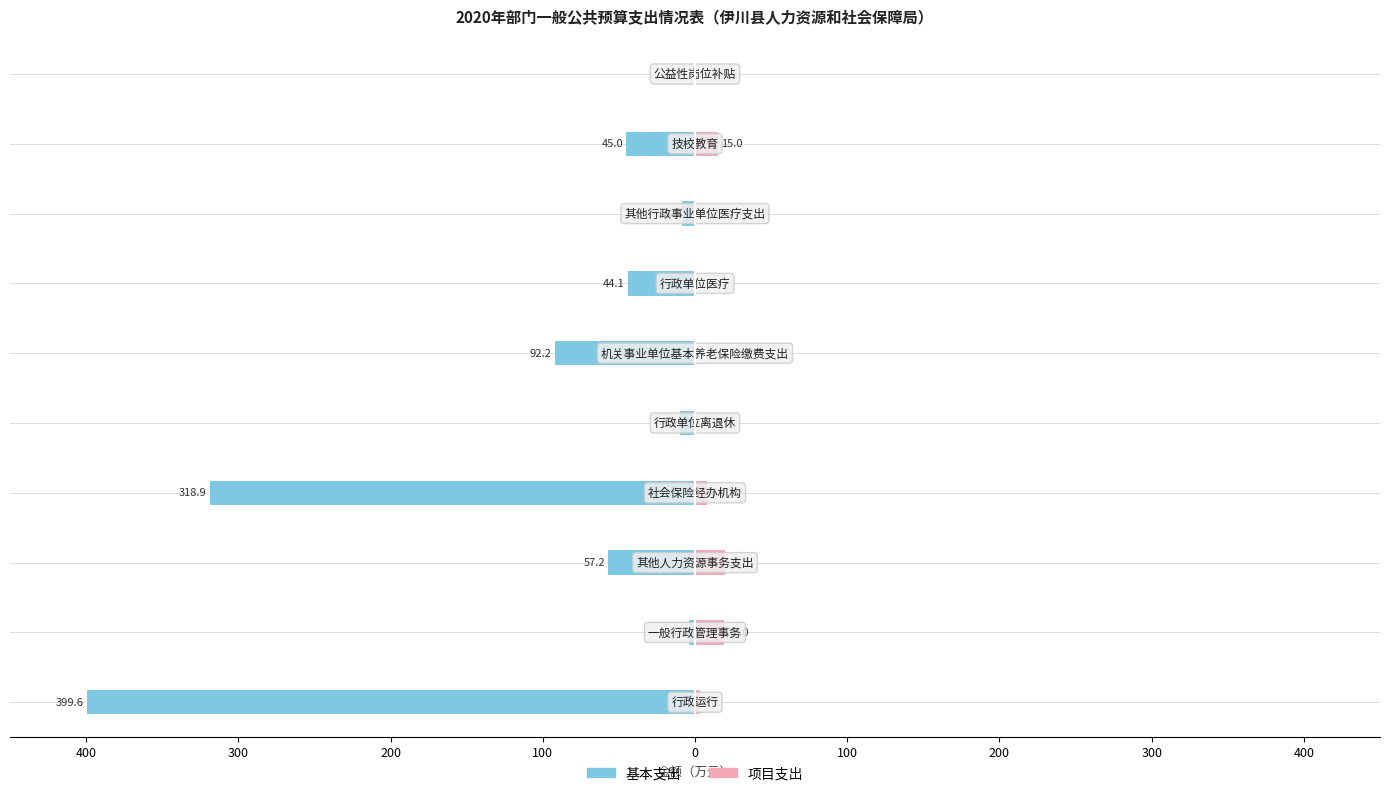

Which series has the widest spread of values?

基本支出